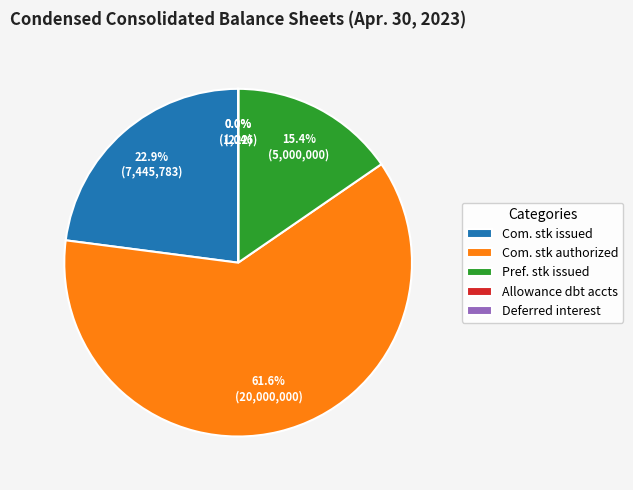

What percentage is NOT represented by Com. stk issued?

77.1%